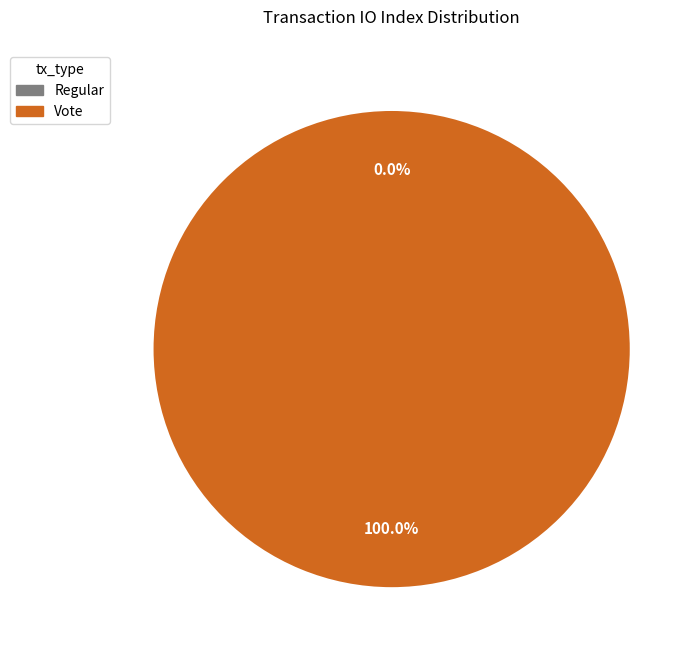

Is it true that Vote is 94% of the pie?

False